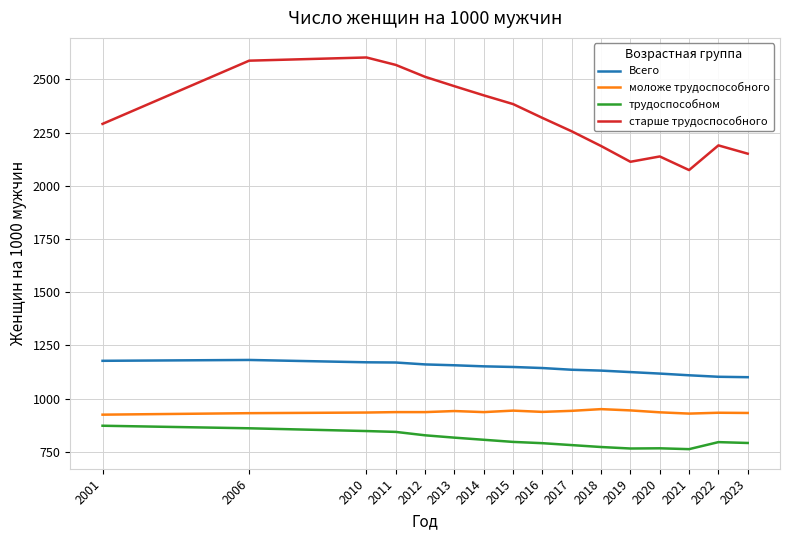

Read the моложе трудоспособного value at 2014.

937